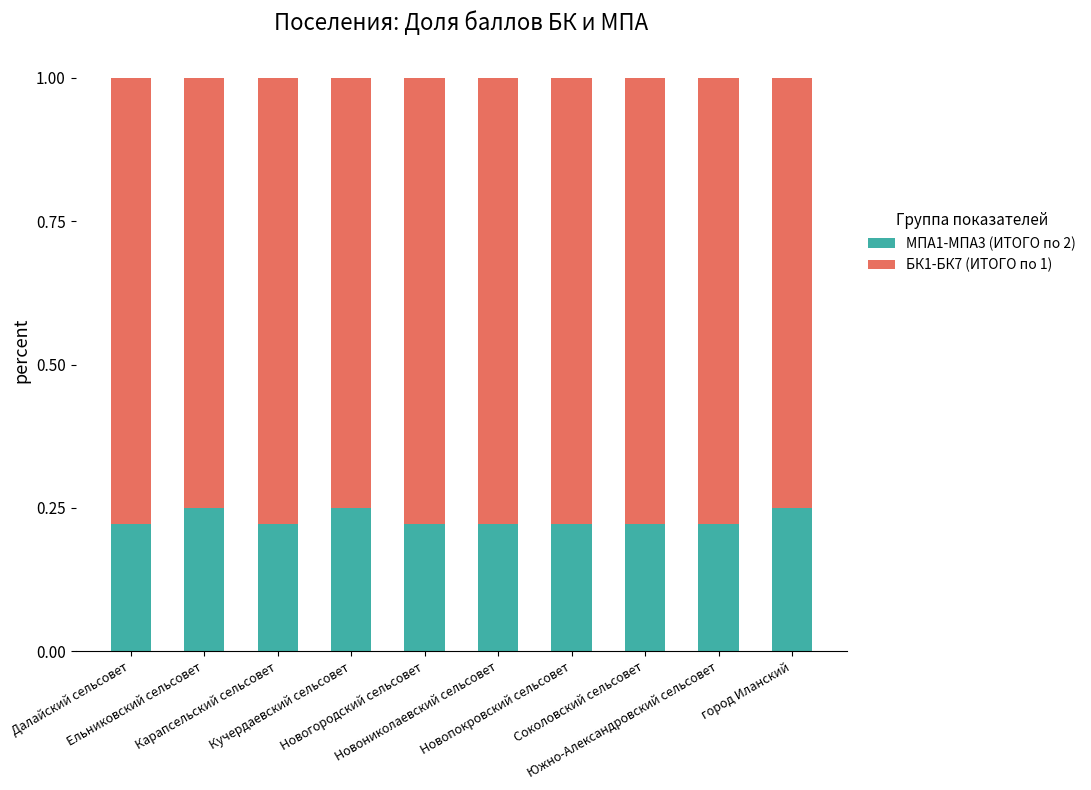

What is the sum of all МПА1-МПА3 (ИТОГО по 2) values?

2.3